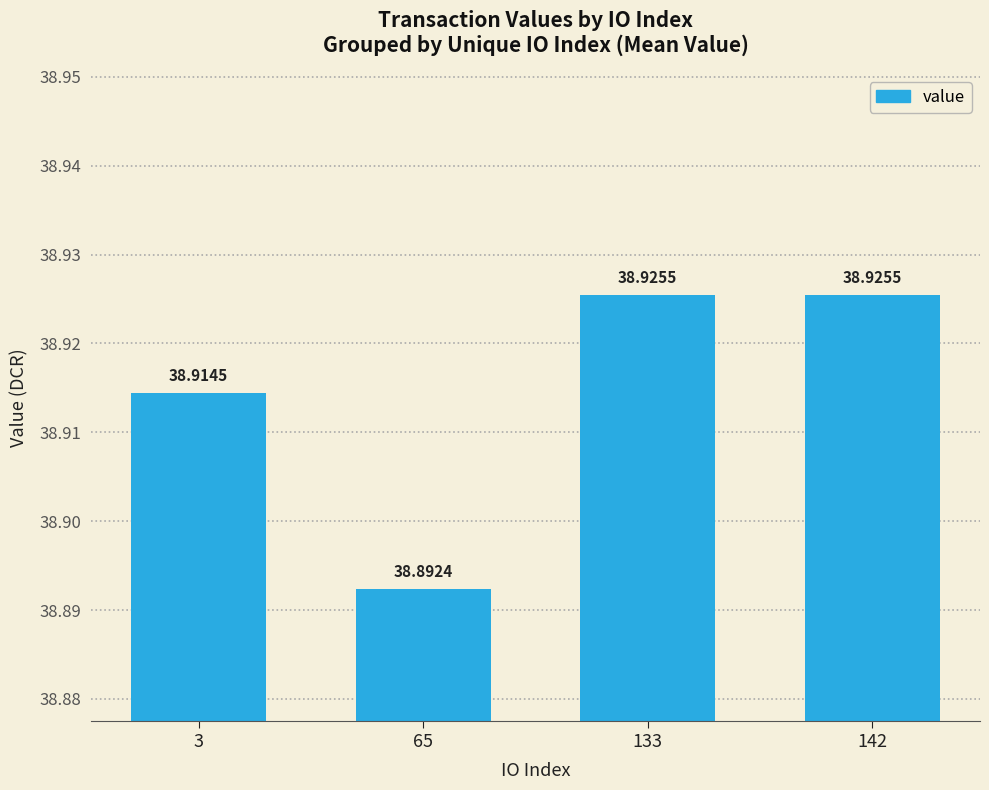

Reading left to right, extract all data points from this chart.

38.9	38.9	38.9	38.9